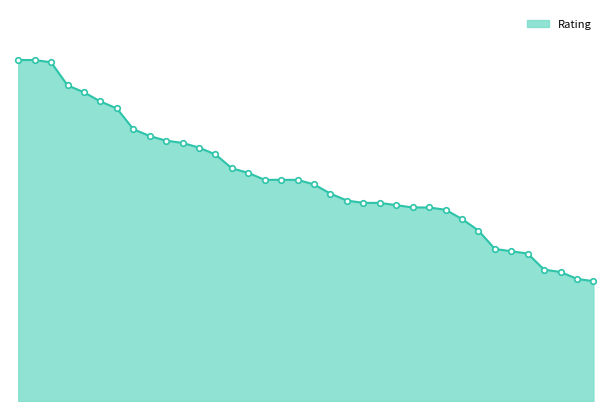

Does the chart have visible grid lines?

No